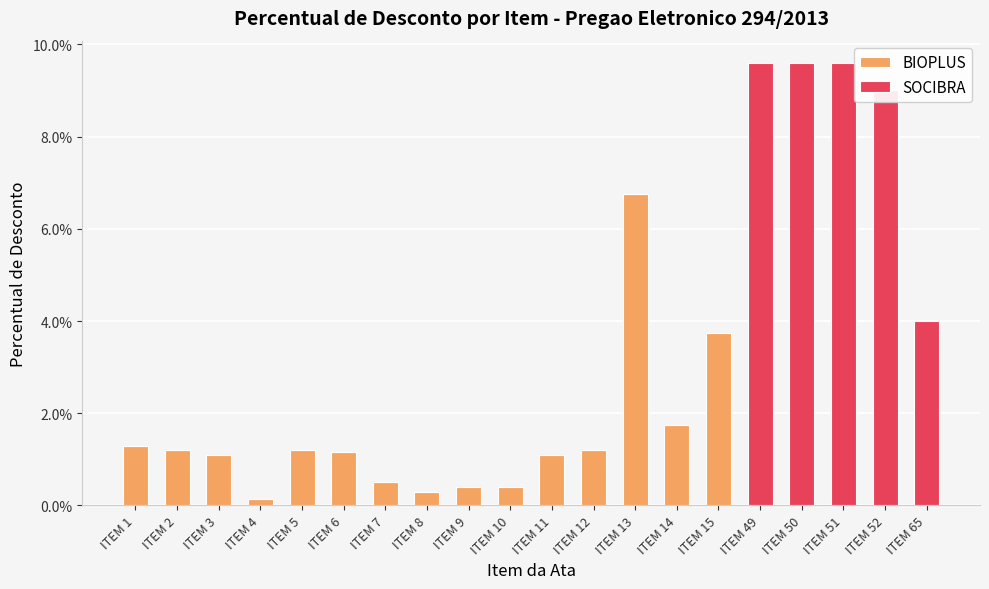

Are the bars grouped side by side (vs. stacked)?

No